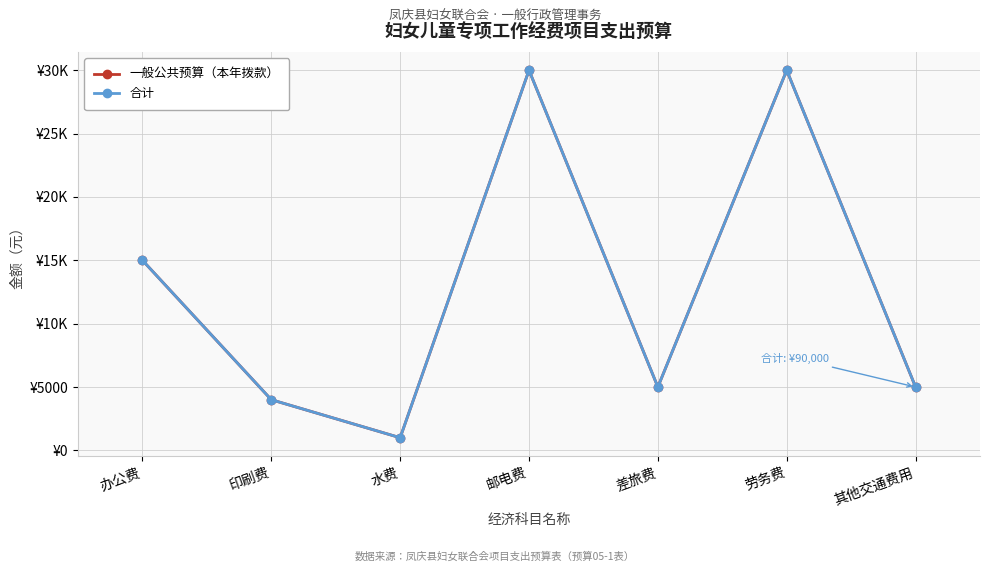

Which has a higher value, 印刷费 or 水费?

印刷费